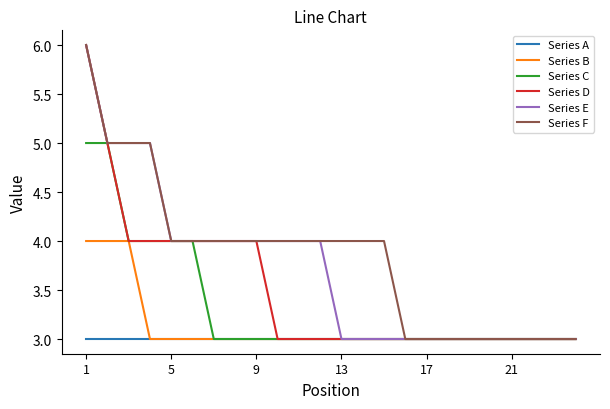

What is the minimum value shown in the chart?

3